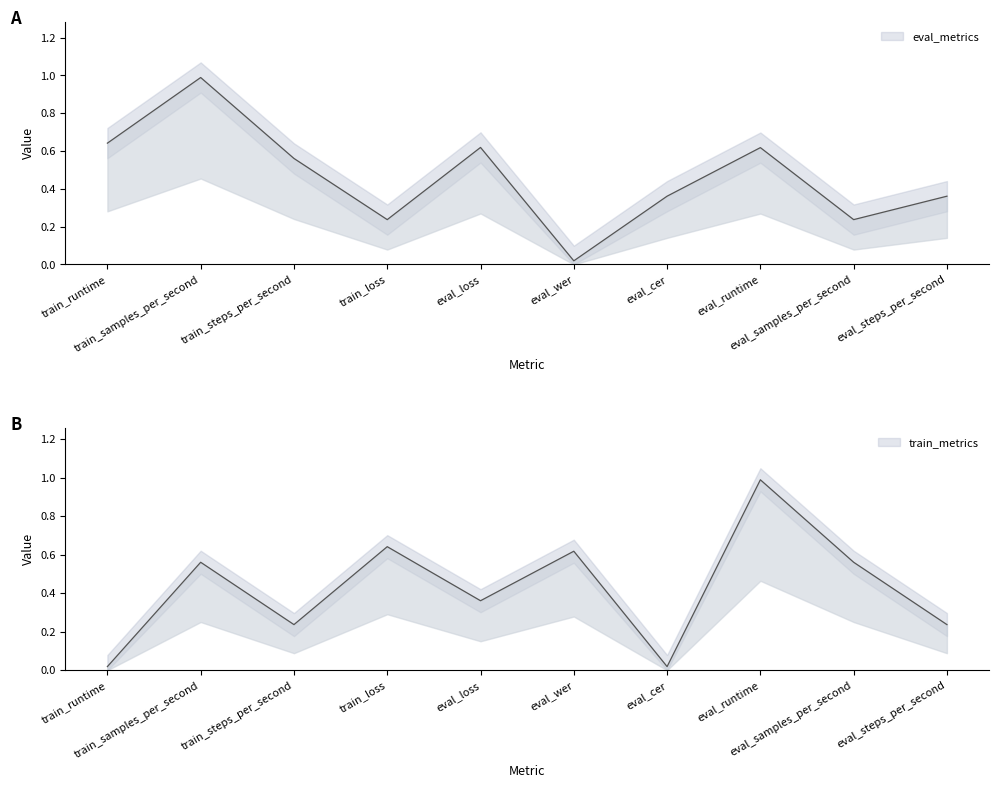

Is it true that train_metrics equals 0.6 at eval_samples_per_second?

True